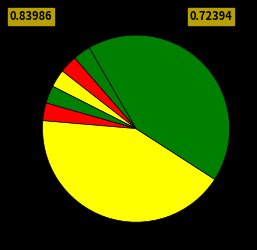

To the nearest percent, what is the average slice percentage?

14%